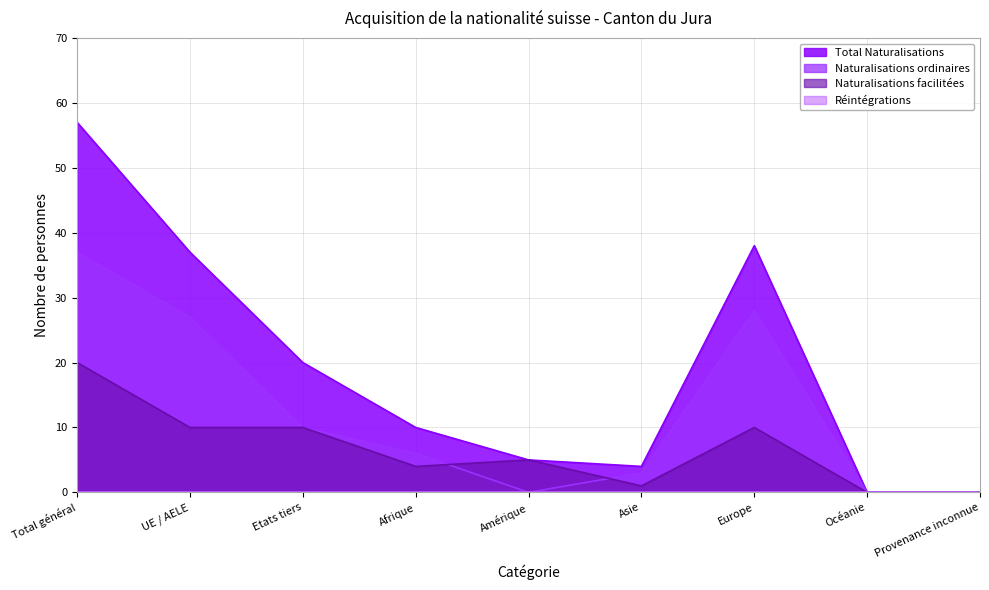

Reading left to right, extract all data points from this chart.

Total Naturalisations: Total général=57	UE / AELE=37	Etats tiers=20	Afrique=10	Amérique=5	Asie=4	Europe=38	Océanie=0	Provenance inconnue=0
Naturalisations ordinaires: Total général=37	UE / AELE=27	Etats tiers=10	Afrique=6	Amérique=0	Asie=3	Europe=28	Océanie=0	Provenance inconnue=0
Naturalisations facilitées: Total général=20	UE / AELE=10	Etats tiers=10	Afrique=4	Amérique=5	Asie=1	Europe=10	Océanie=0	Provenance inconnue=0